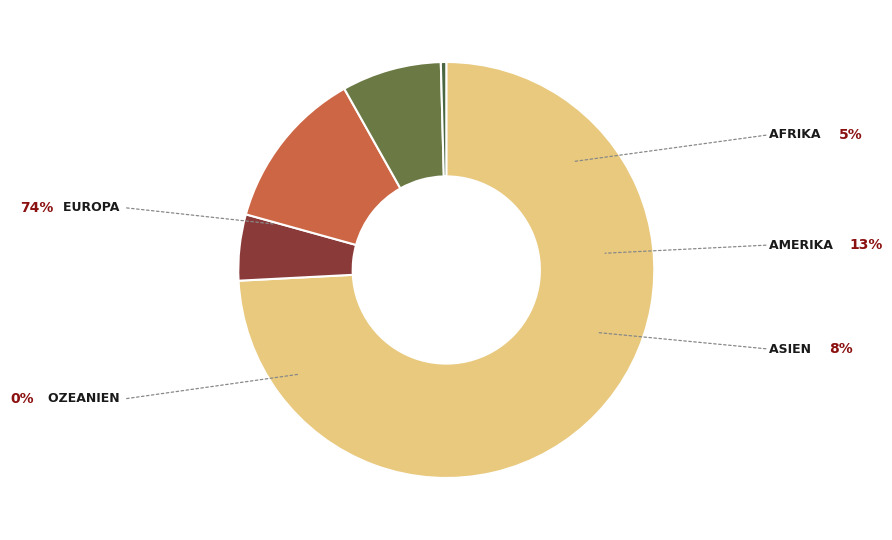

Which category accounts for the majority?

Europa